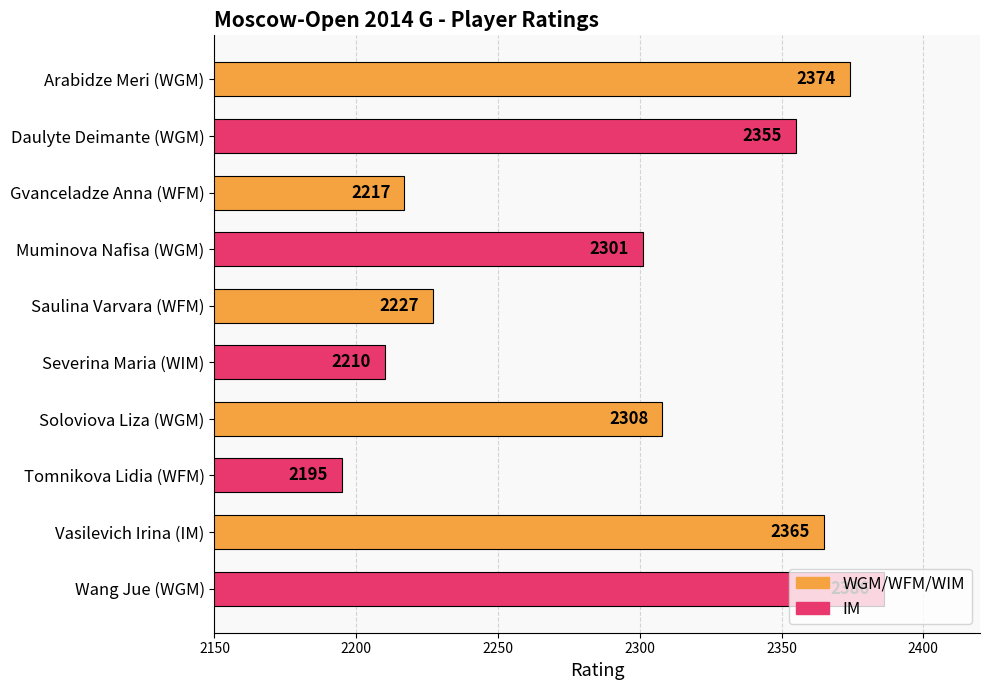

Are the bars horizontal?

Yes